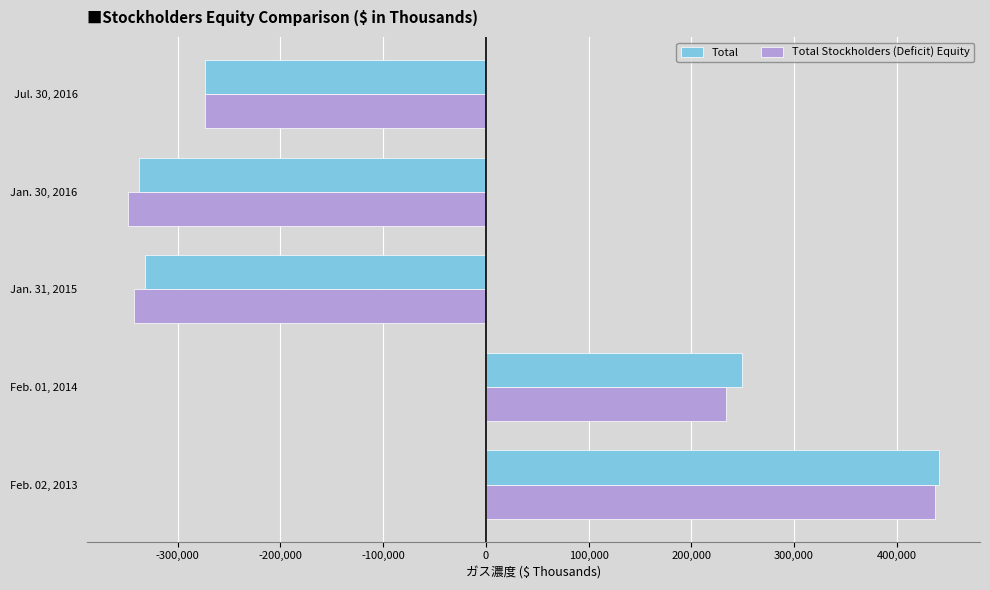

Which series has the largest range (max minus min)?

Total Stockholders (Deficit) Equity